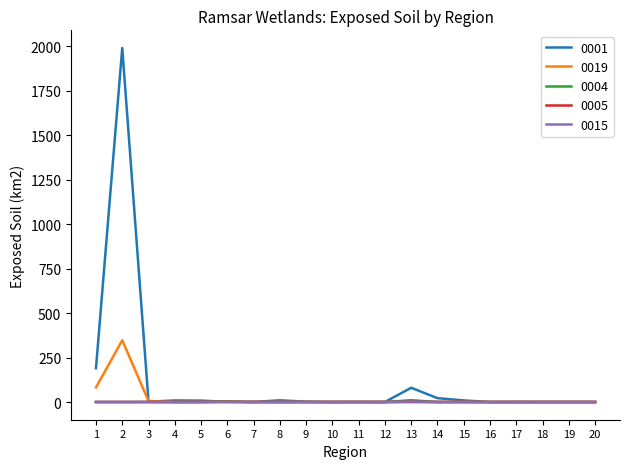

Does the chart display data point markers on the line(s)?

No